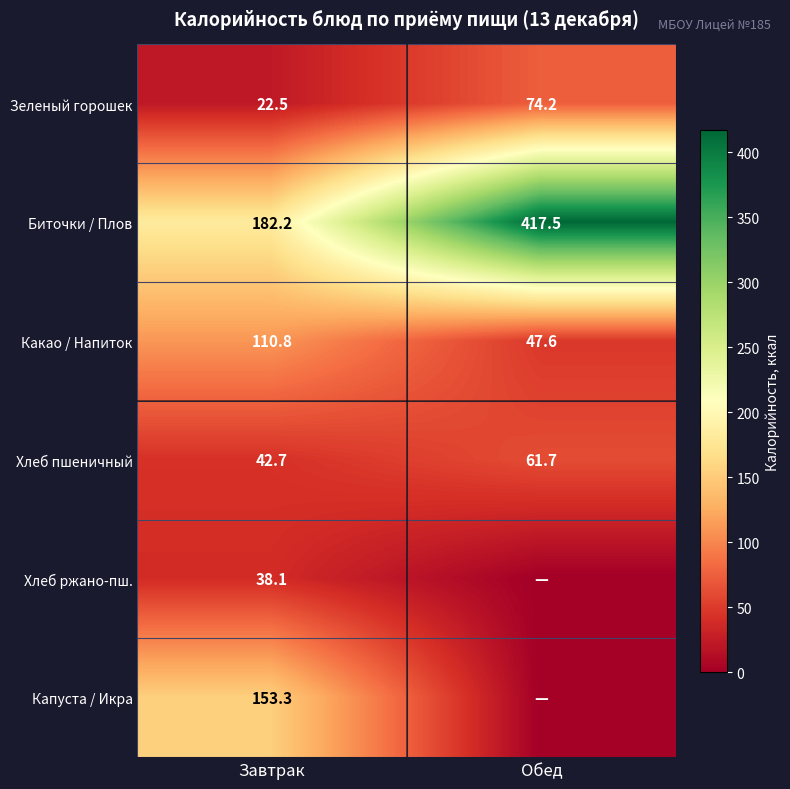

How many values in the Хлеб пшеничный series are below 61?

1